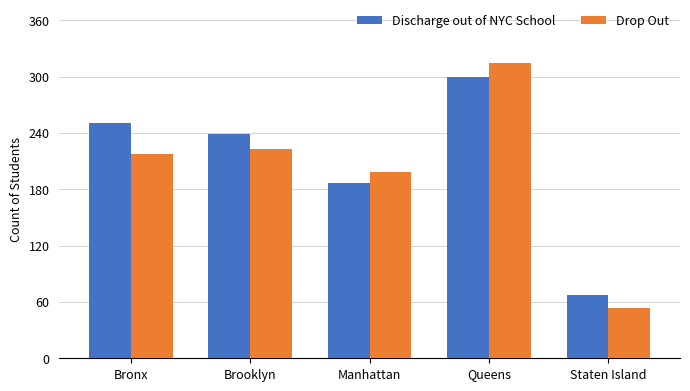

What are all the series names shown in the legend?

Discharge out of NYC School, Drop Out